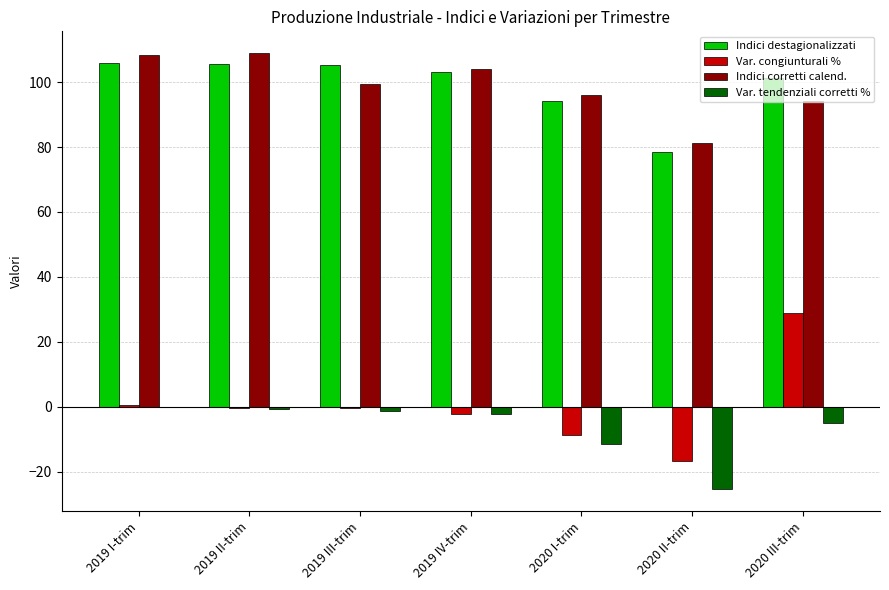

What is the sum of all Indici corretti calend. values?

692.1